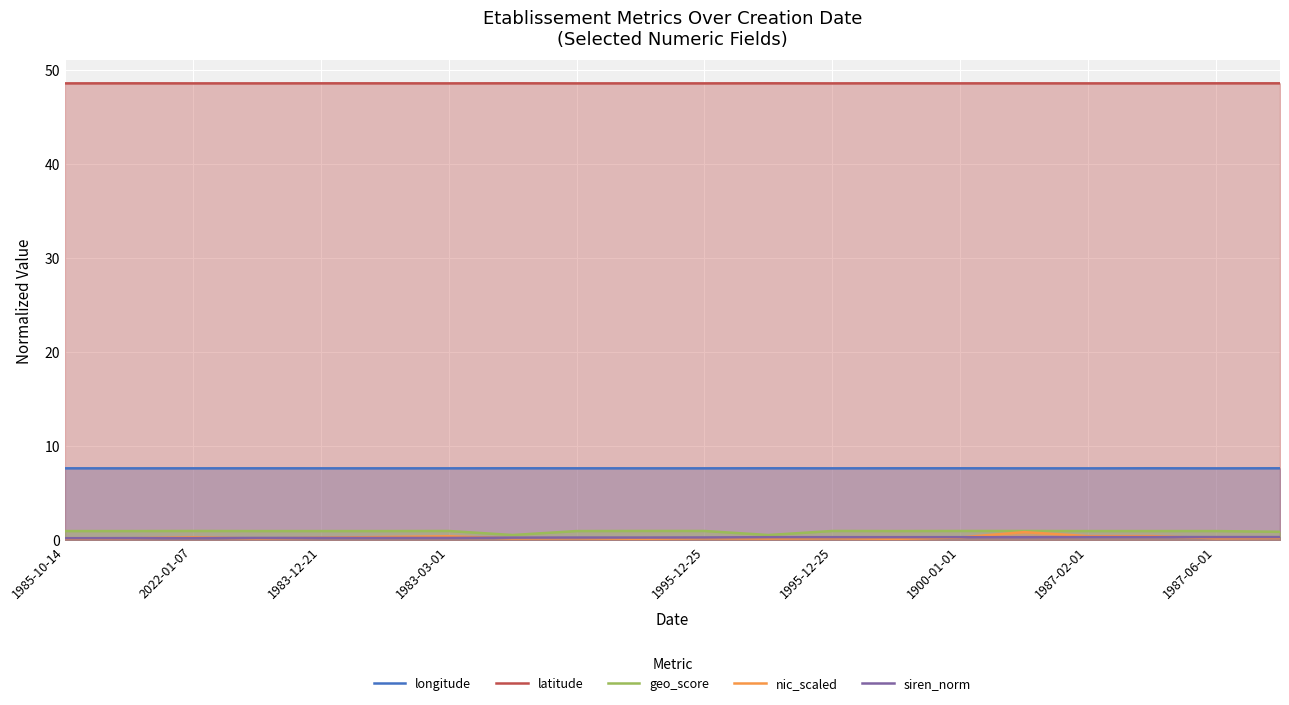

Reading left to right, transcribe all the data shown in this chart.

longitude: 7.6	7.6	7.6	7.6	7.6	7.6	7.6	7.6	7.6	7.6	7.6	7.6	7.6	7.6	7.6	7.6	7.6	7.6	7.6	7.6
latitude: 48.6	48.6	48.6	48.6	48.6	48.6	48.6	48.6	48.6	48.6	48.6	48.6	48.6	48.6	48.6	48.6	48.6	48.6	48.6	48.6
geo_score: 0.9	0.9	1.0	0.9	0.9	0.9	1.0	0.5	0.9	1.0	1.0	0.5	1.0	0.9	1.0	1.0	0.9	0.9	0.9	0.9
nic_scaled: 0.1	0.2	0.3	0.2	0.2	0.3	0.4	0.2	0.2	0.1	0.2	0.2	0.2	0.1	0.3	0.8	0.4	0.4	0.2	0.2
siren_norm: 0.2	0.2	0.2	0.2	0.2	0.2	0.2	0.2	0.3	0.3	0.3	0.3	0.3	0.3	0.3	0.3	0.3	0.3	0.3	0.3